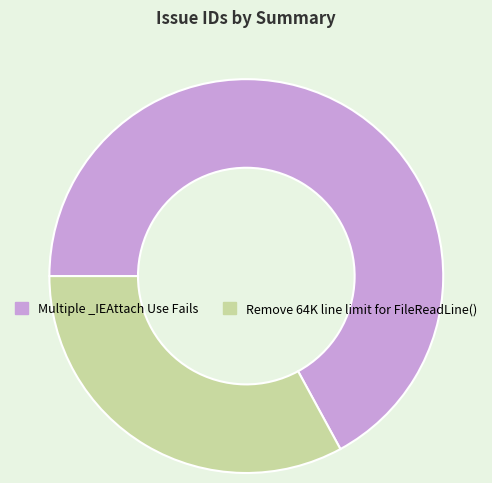

True or false: Multiple _IEAttach Use Fails accounts for 75% of the total.

False